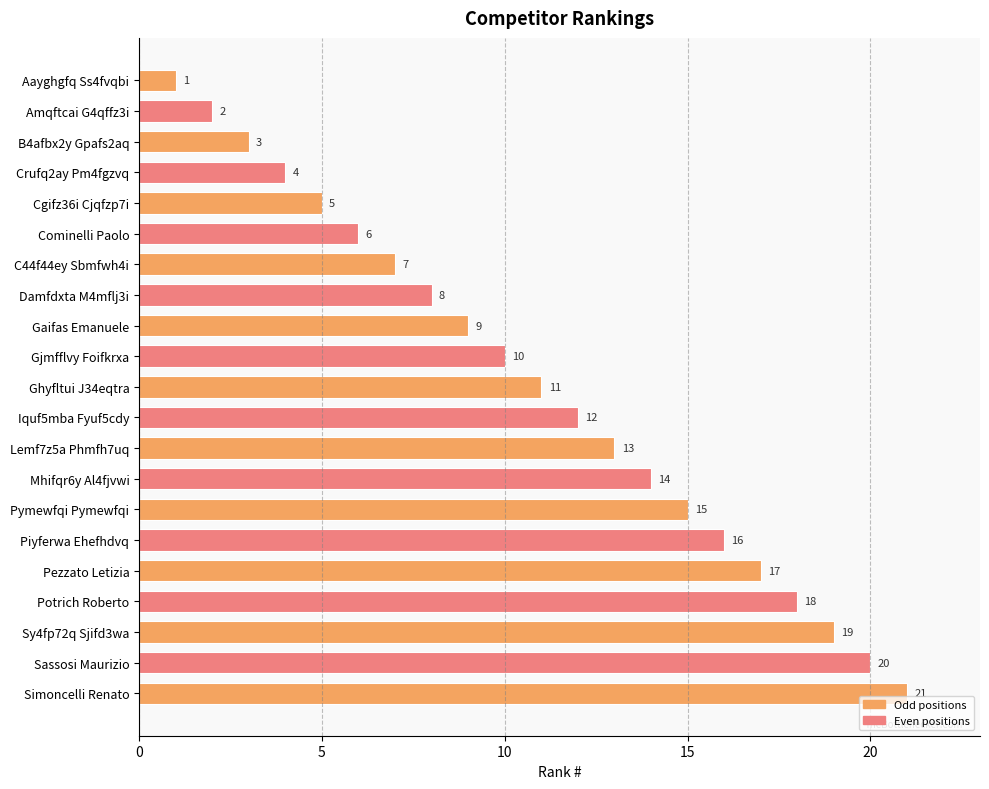

What is the change in value from Crufq2ay Pm4fgzvq to C44f44ey Sbmfwh4i?

+3